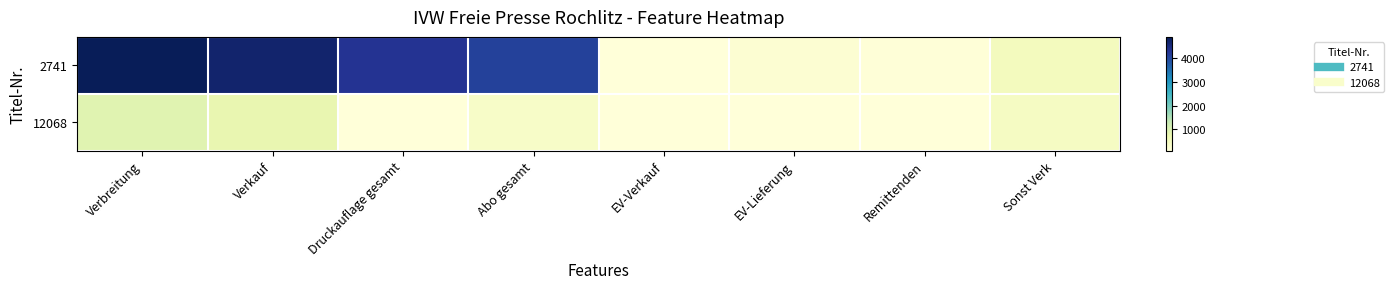

Which category has the highest value across all series?

Verbreitung